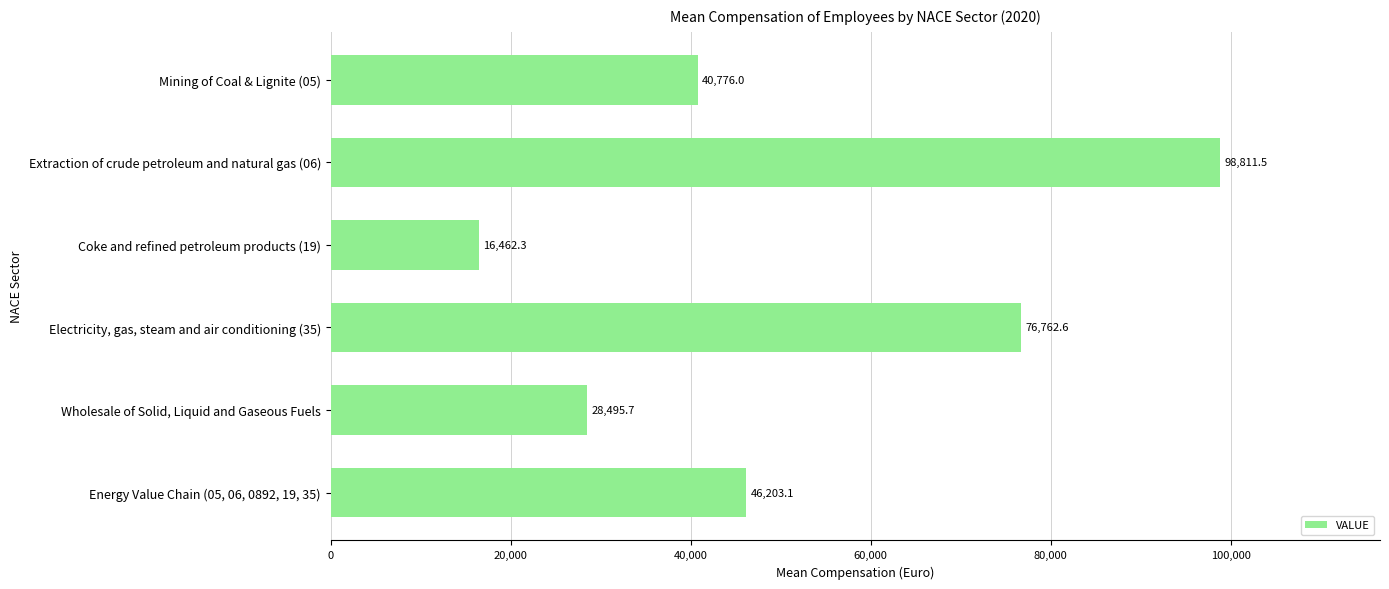

How many data points are less than 46203?

3